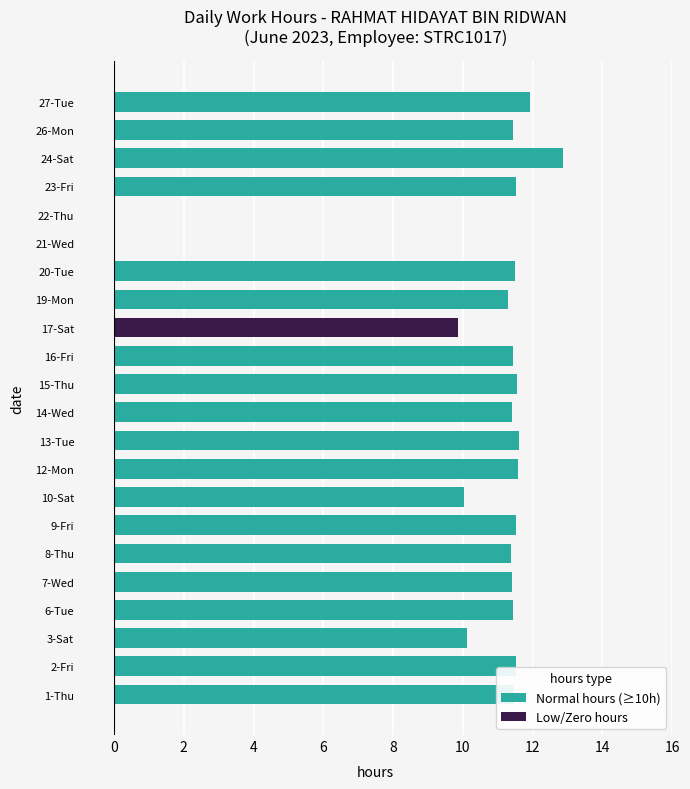

How many data points in Normal hours (≥10h) are above 11?

17